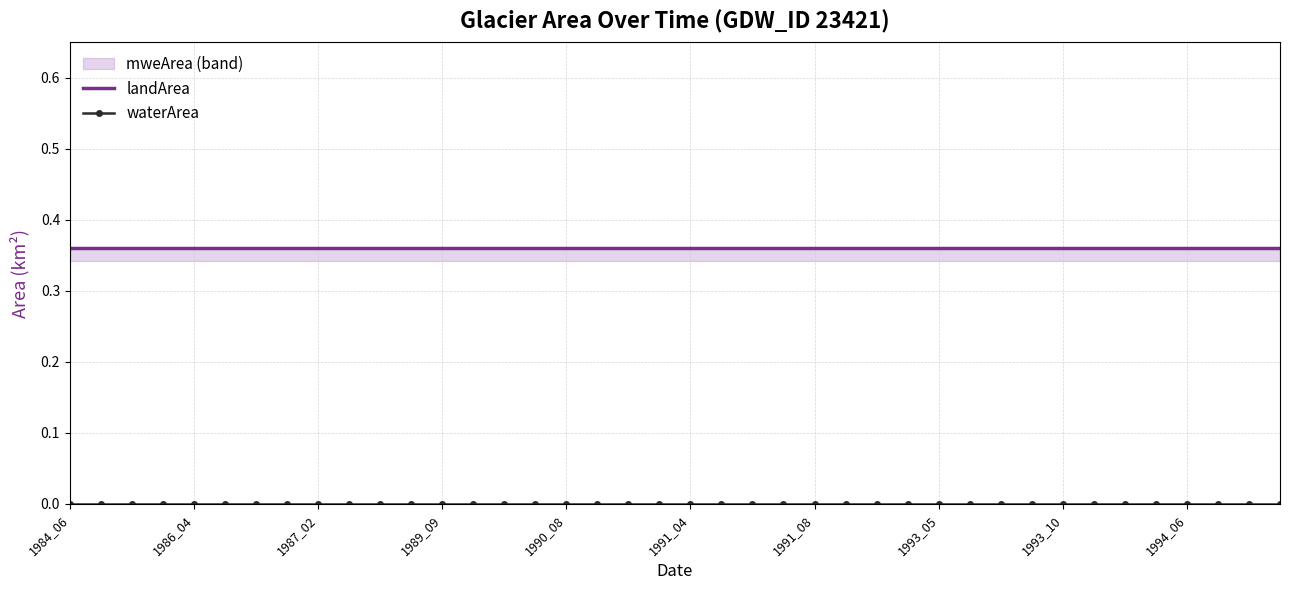

True or false: landArea and waterArea intersect in this chart.

False